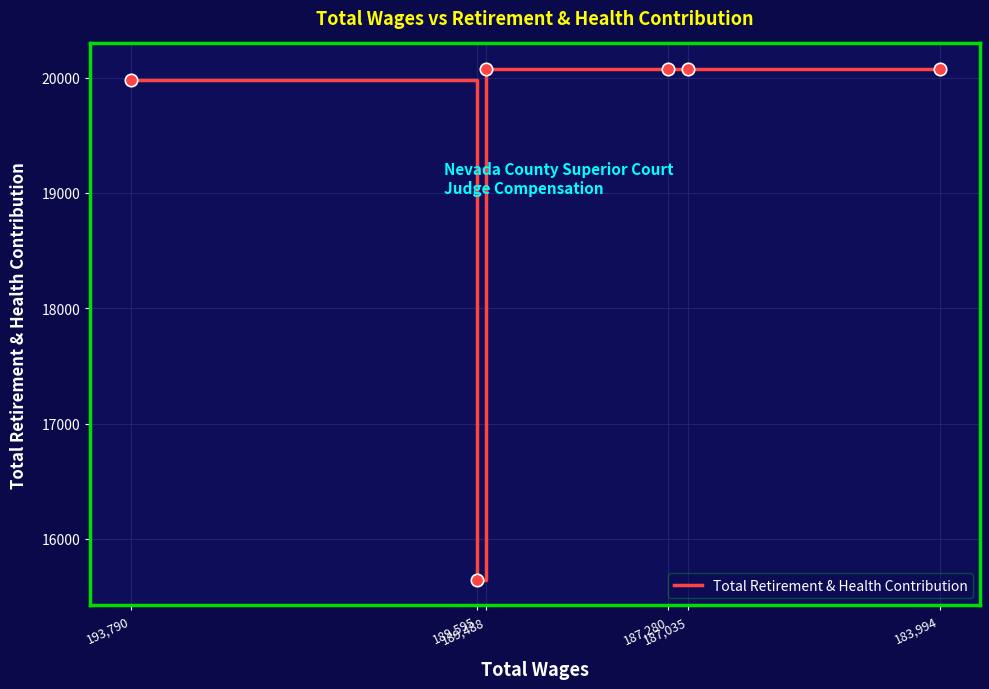

Approximately how many times larger is the value at 183,994 compared to 189,488?

1.0